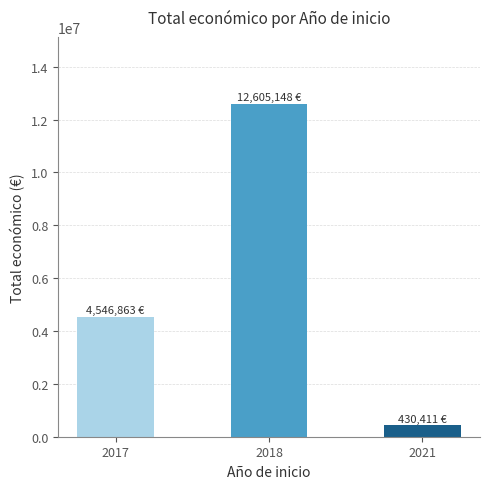

What value does the data have at 2018, to the nearest 50?

12605150